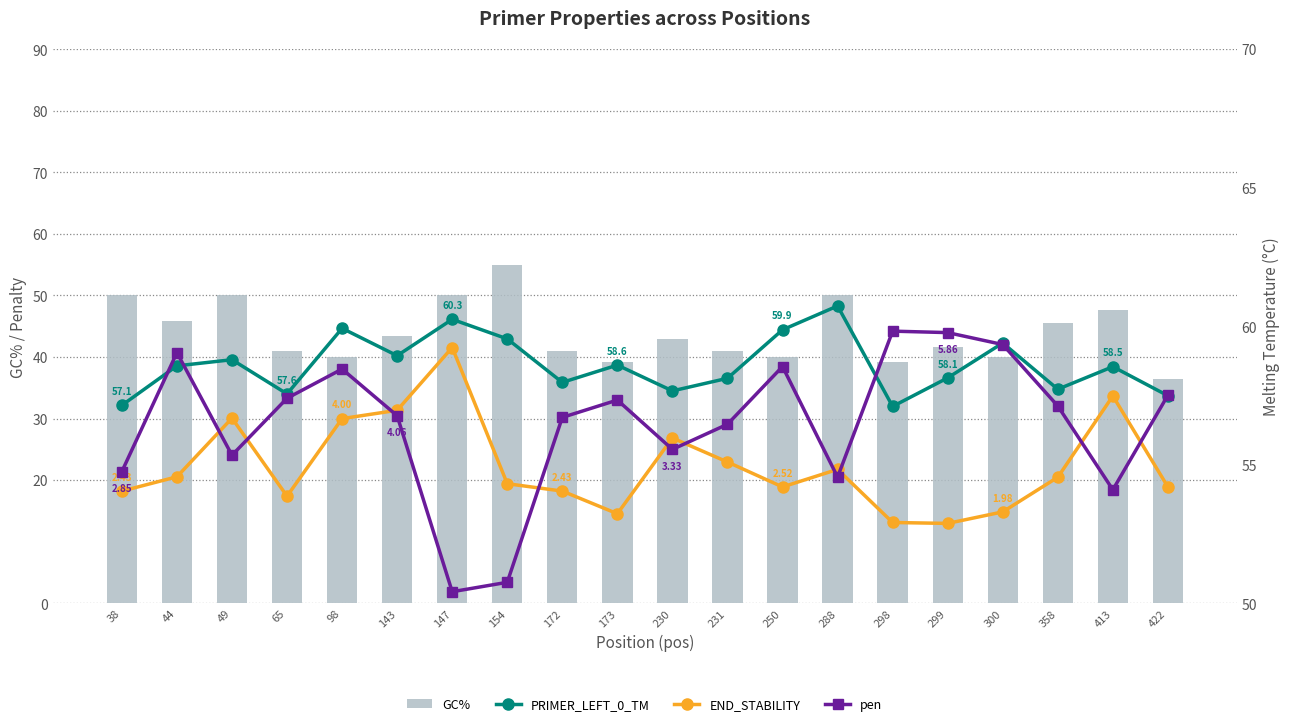

How many categories are shown in the chart?

20